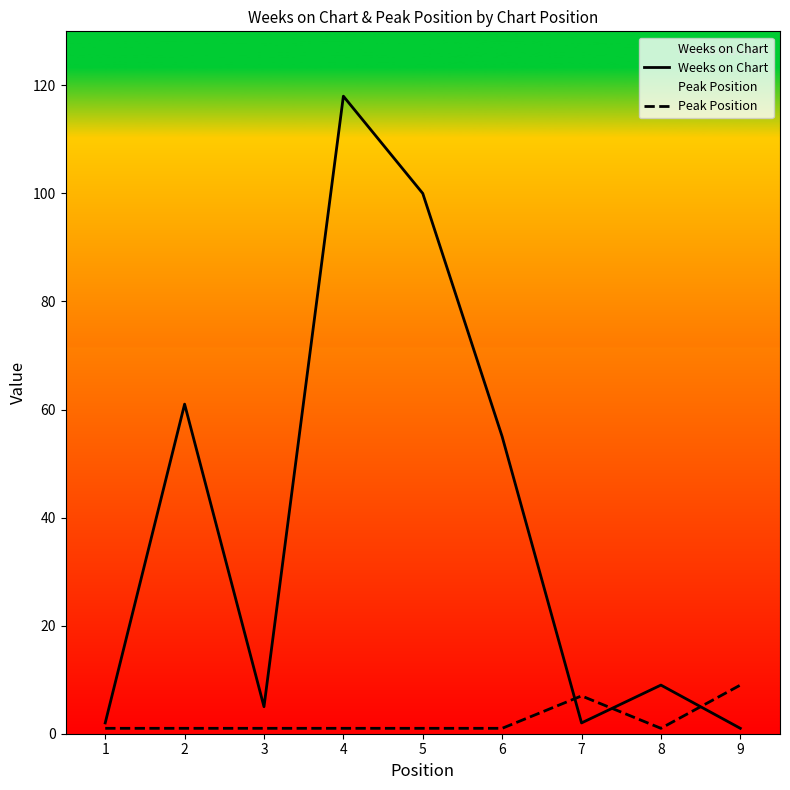

In Weeks on Chart, how many points are lower than both neighbors (excluding endpoints)?

2